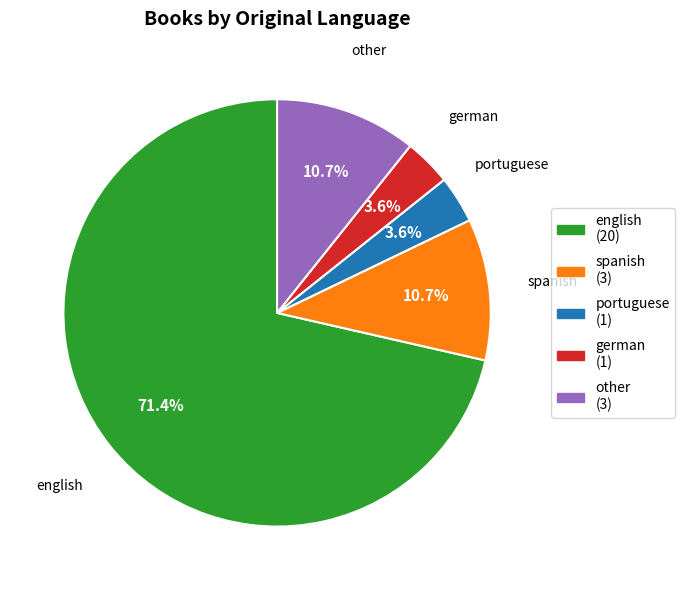

Combined, do german and portuguese account for over 50%?

No